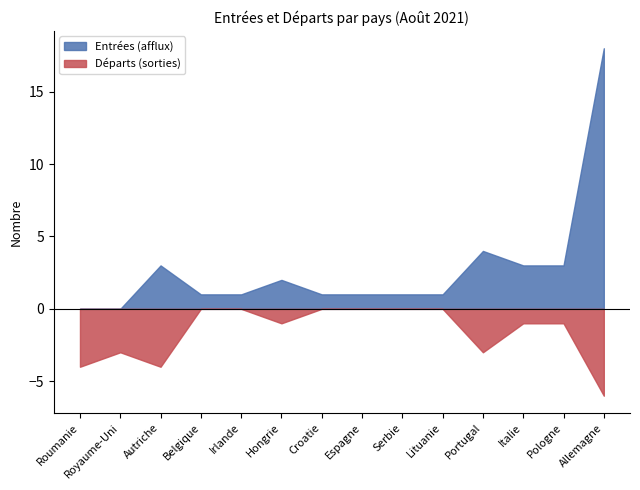

List the series in order of their peak value, lowest first.

Départs (sorties), Entrées (afflux)